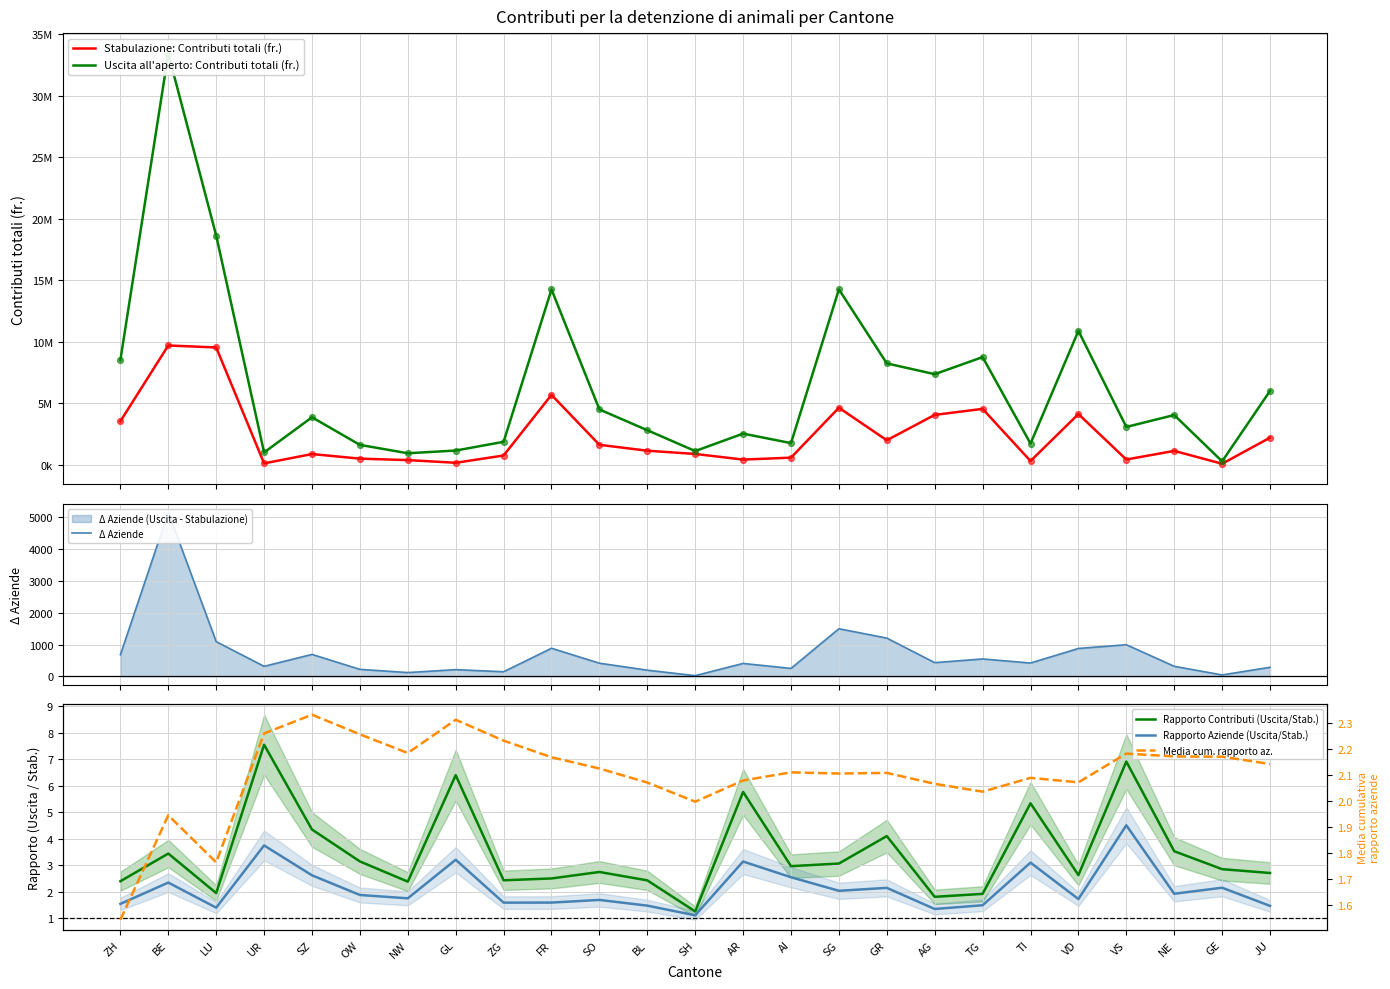

What are all the series names shown in the legend?

Stabulazione: Contributi totali (fr.), Uscita all'aperto: Contributi totali (fr.), Δ Aziende, Rapporto Contributi (Uscita/Stab.), Rapporto Aziende (Uscita/Stab.), Media cum. rapporto az.